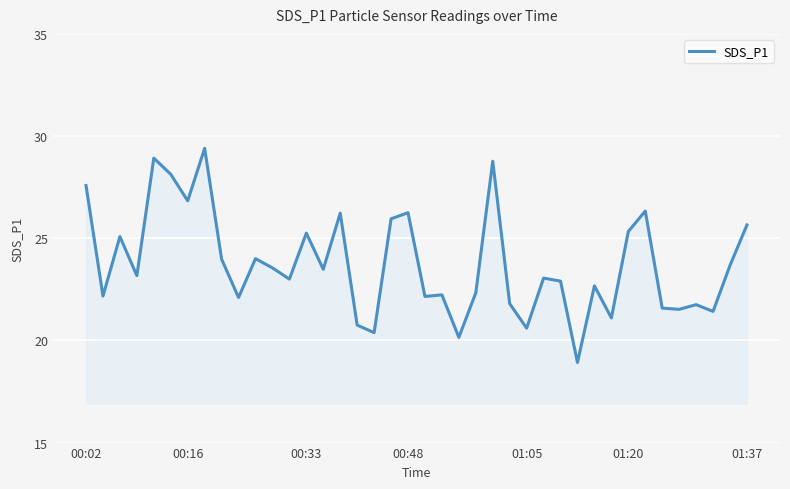

What is the smallest value displayed?

18.9